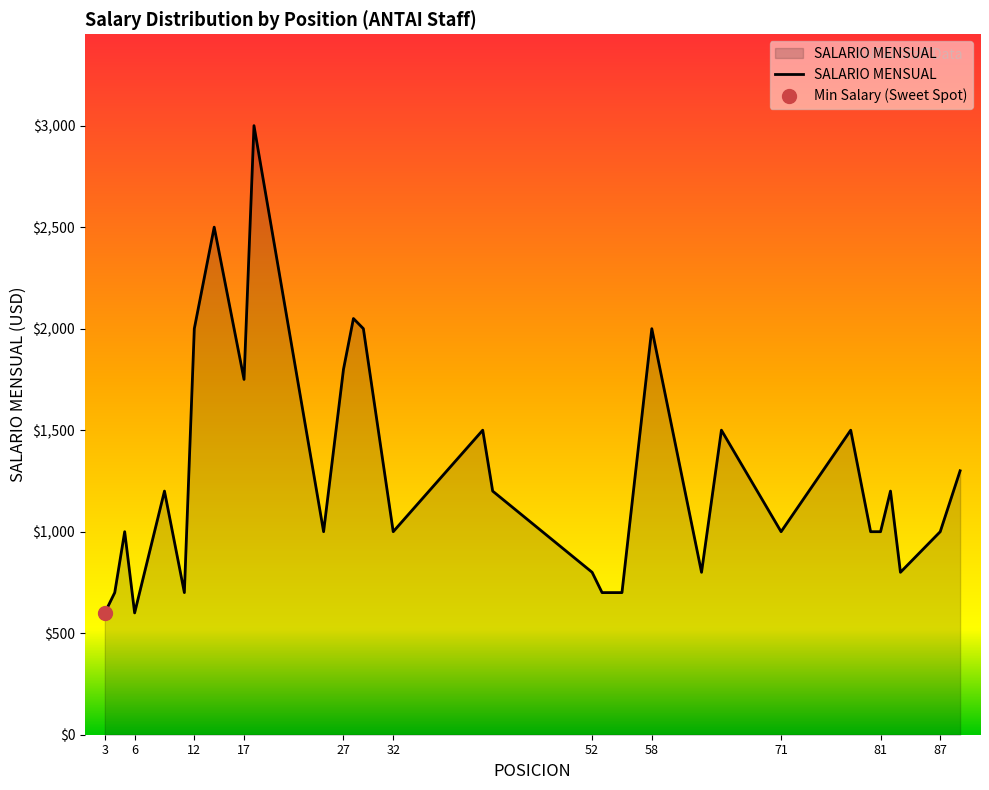

List the labels in order of value, smallest first.

3, 6, 4, 11, 53, 55, 52, 63, 83, 5, 25, 32, 71, 80, 81, 87, 9, 42, 82, 89, 41, 65, 78, 17, 27, 12, 16, 29, 58, 28, 14, 18